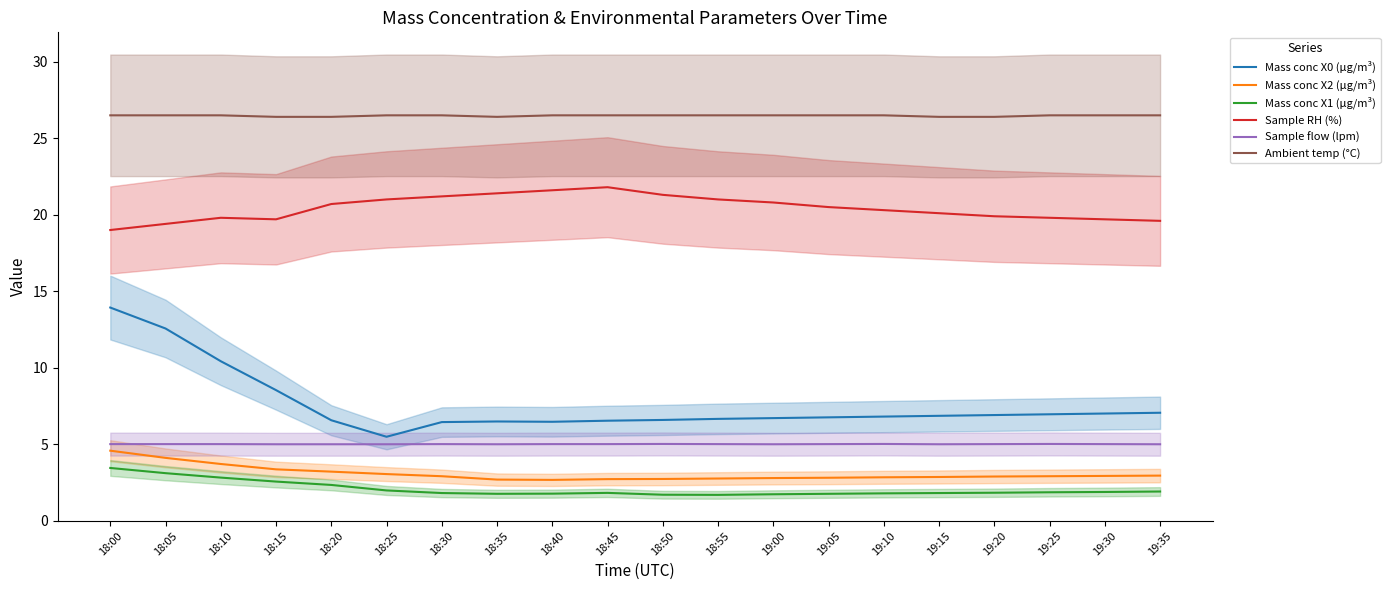

What is the approximate value of Sample flow (lpm) at 19:30?

5.0